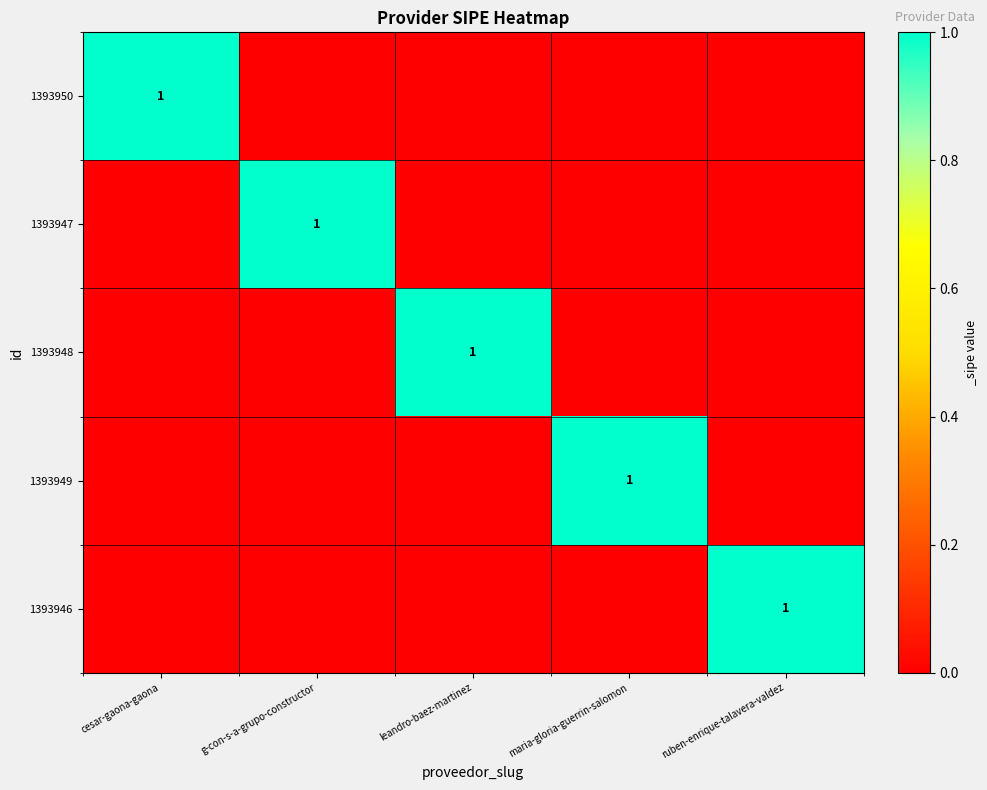

How many series are shown in this chart?

5